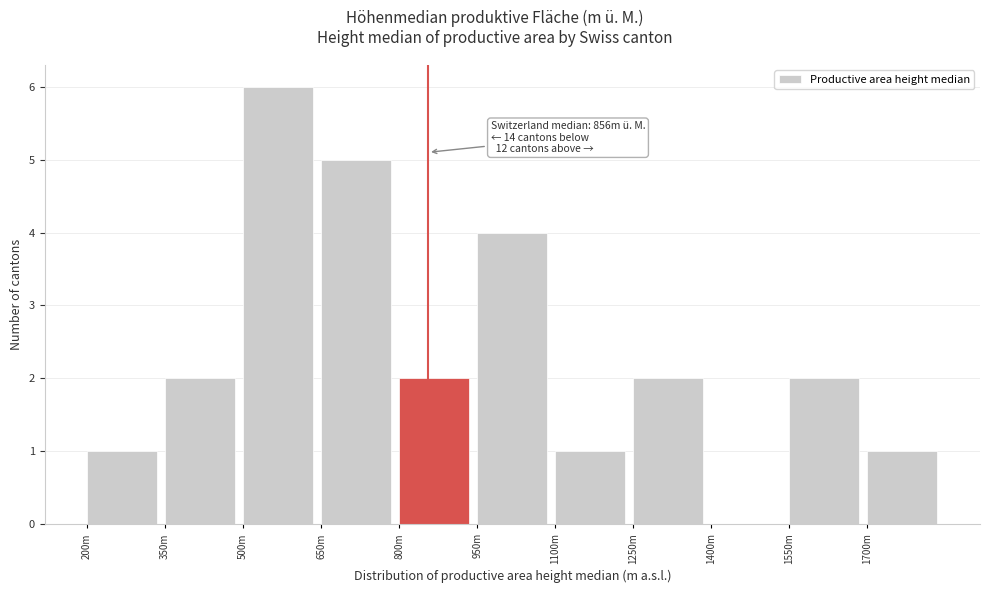

Reading left to right, extract all data points from this chart.

200m=1	350m=2	500m=6	650m=5	800m=2	950m=4	1100m=1	1250m=2	1400m=0	1550m=2	1700m=1